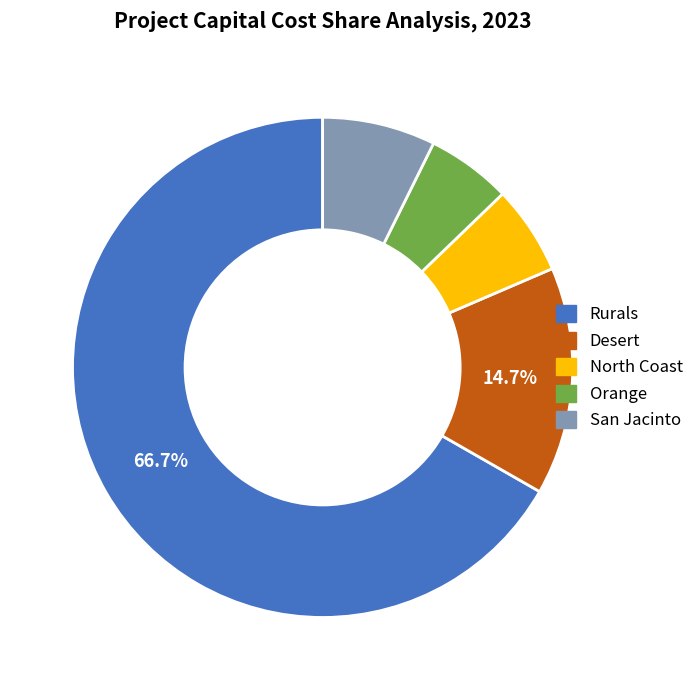

Which category has the biggest portion of the pie?

Rurals